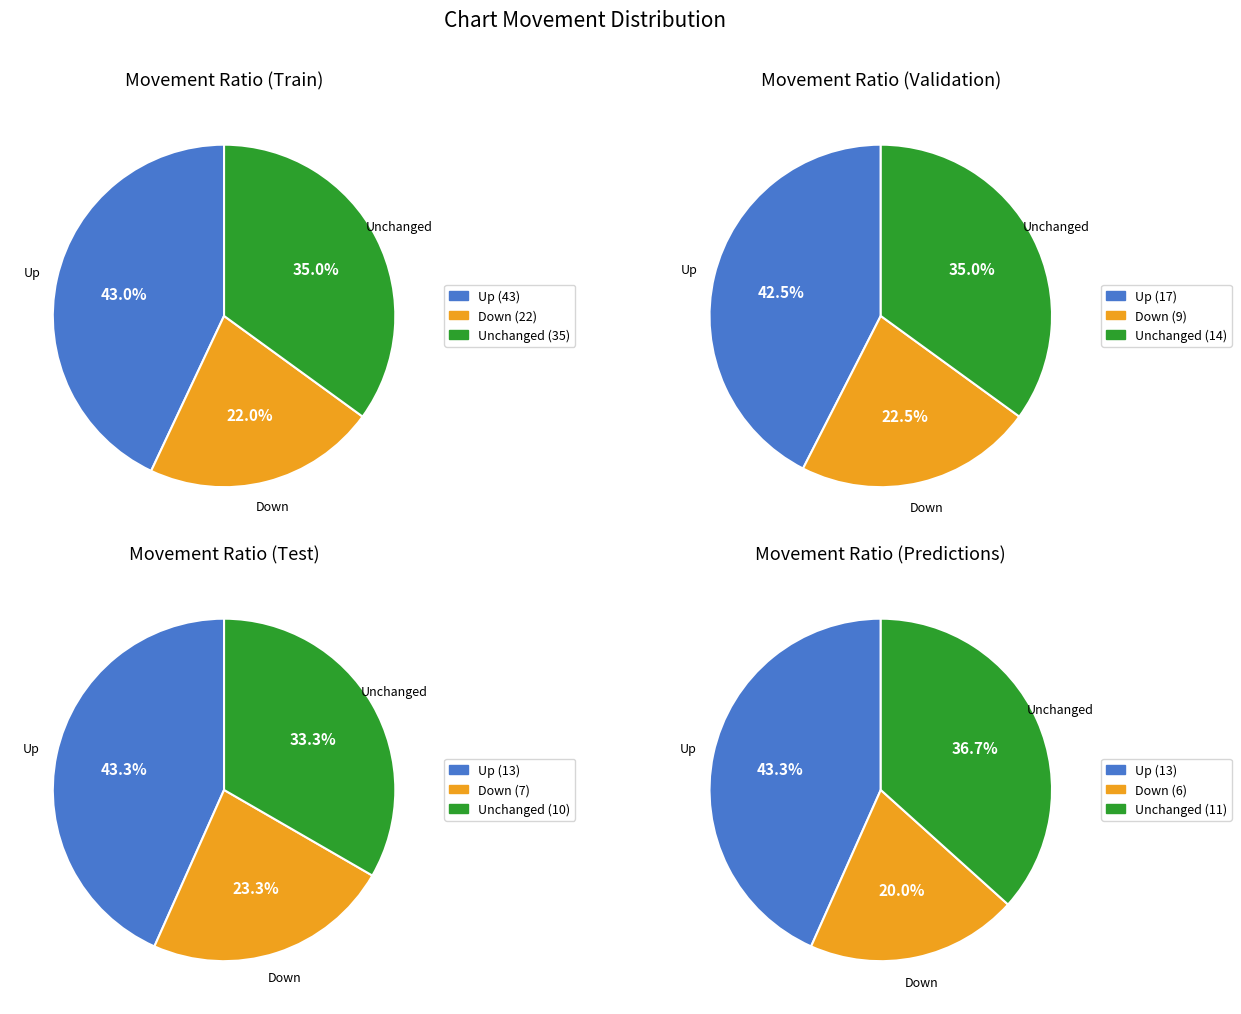

How many slices are in this pie chart?

3